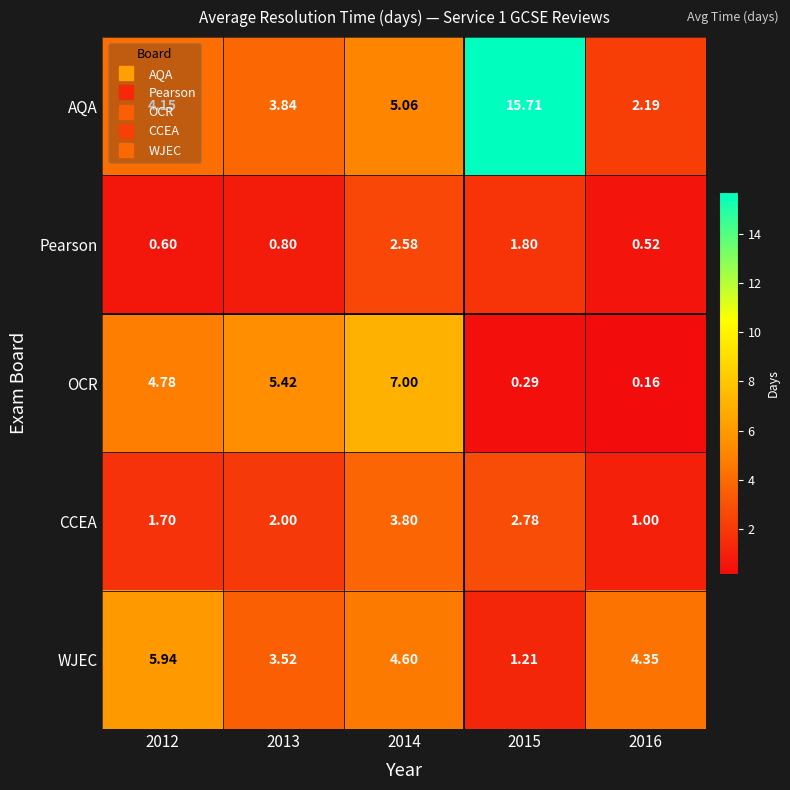

Which series has the widest spread of values?

AQA